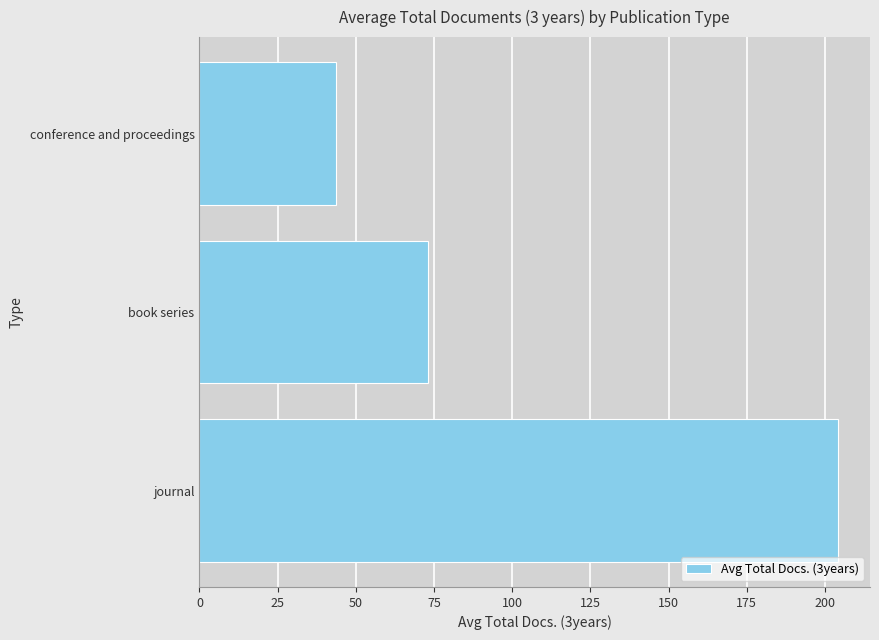

List the labels in order of value, largest first.

journal, book series, conference and proceedings